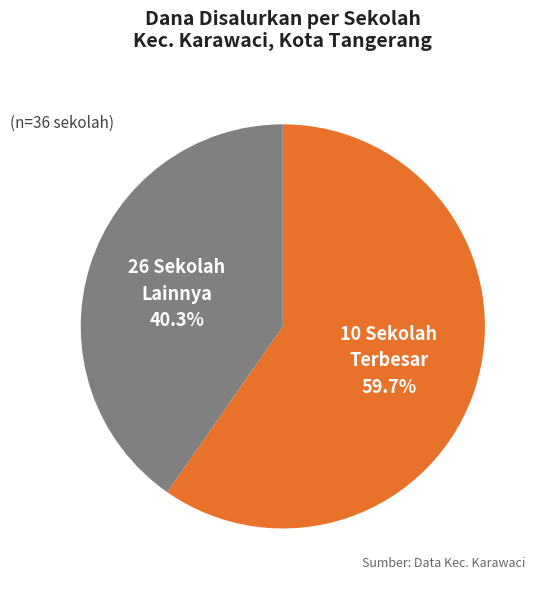

Which has a higher value, 26 Sekolah Lainnya or 10 Sekolah Terbesar?

10 Sekolah Terbesar